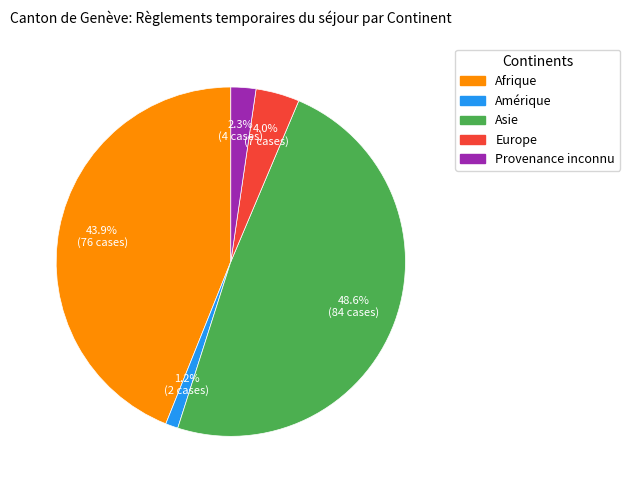

How much of the chart is everything except Provenance inconnu?

97.7%